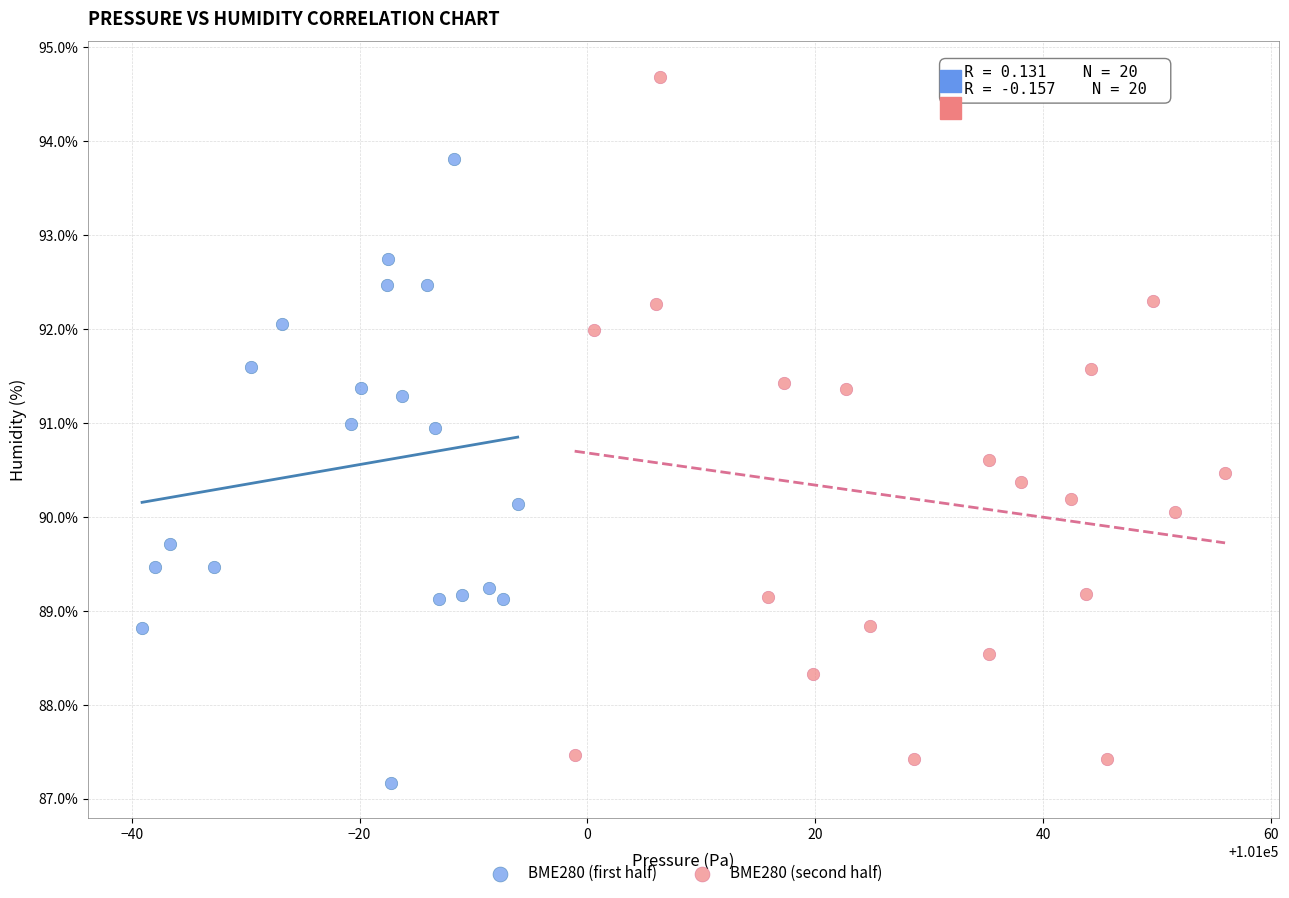

Which series reaches the minimum Y coordinate?

BME280 (first half)